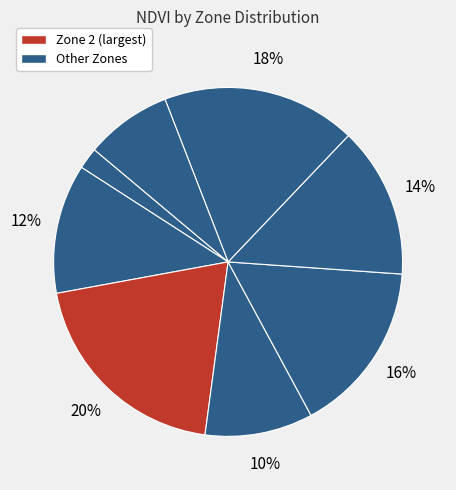

Count the number of slices in the pie.

8